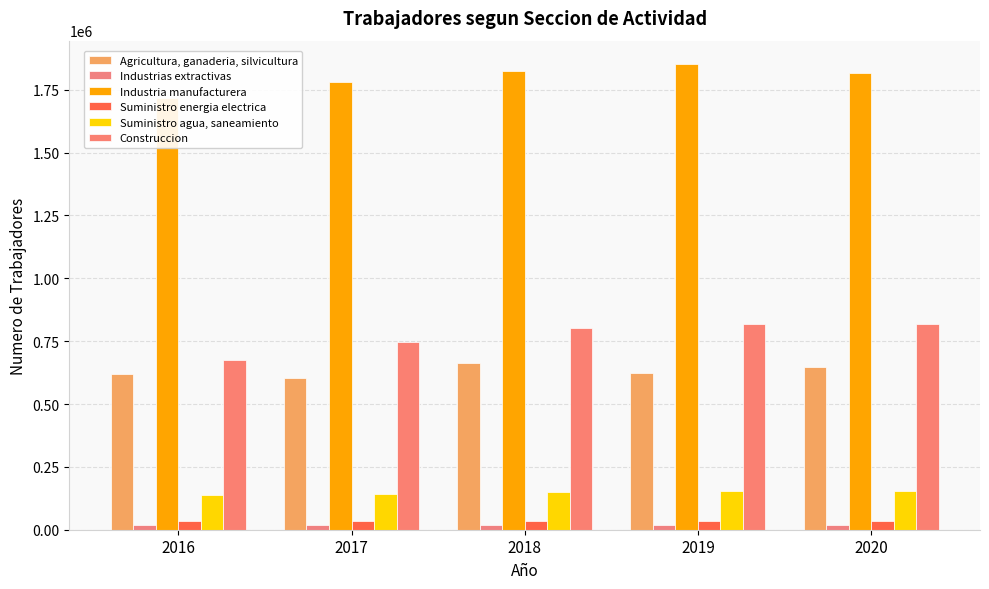

At which label is Industria manufacturera closest to 1785173?

2017